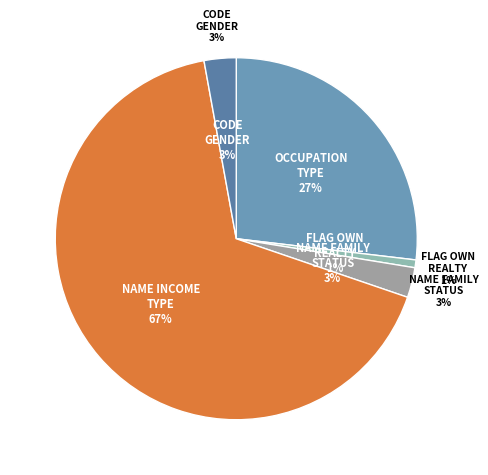

To the nearest percent, what percentage of the pie is FLAG_OWN_REALTY_asD?

1%